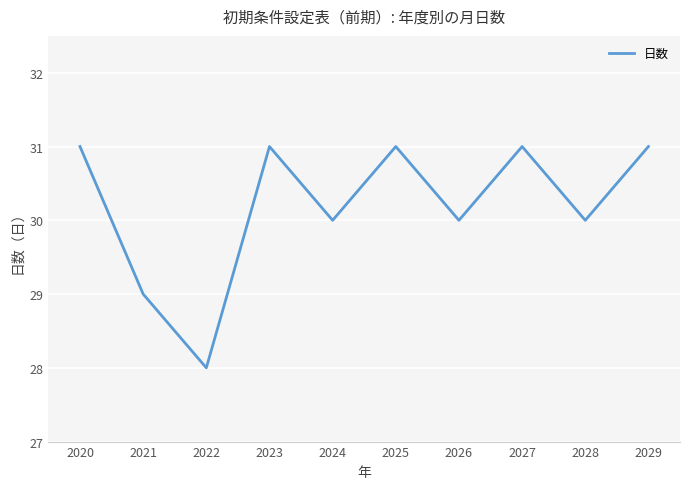

Reading left to right, extract all data points from this chart.

31	29	28	31	30	31	30	31	30	31